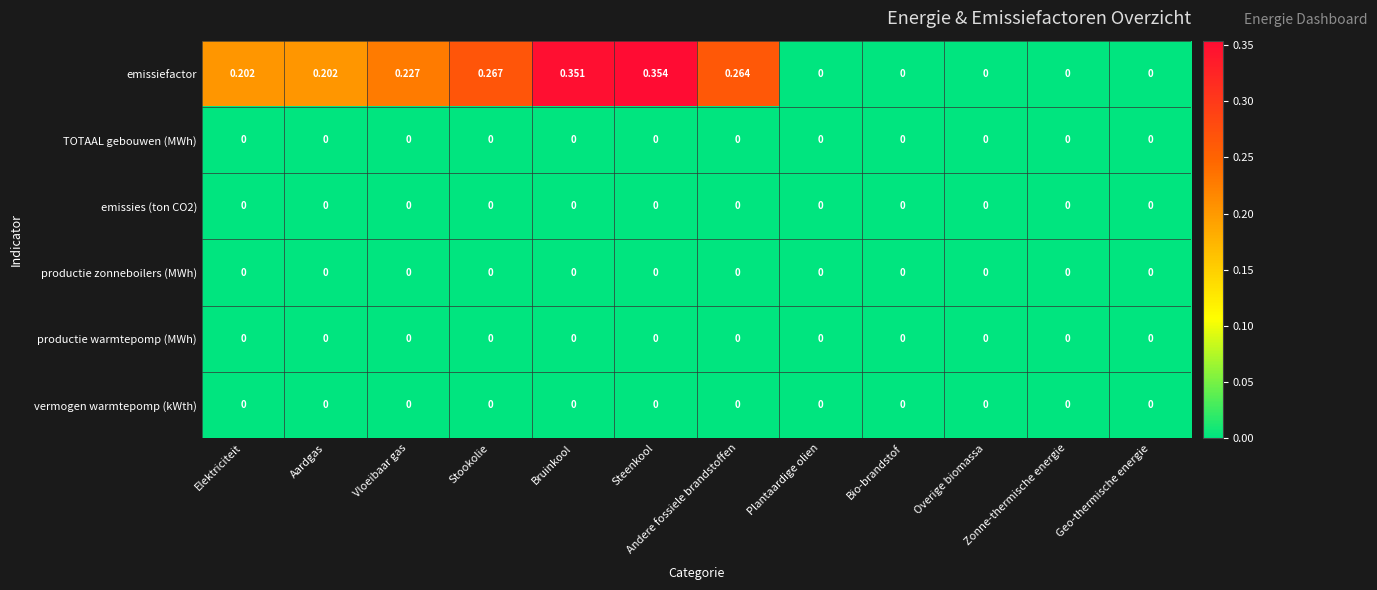

At which label does emissiefactor reach its peak?

Steenkool